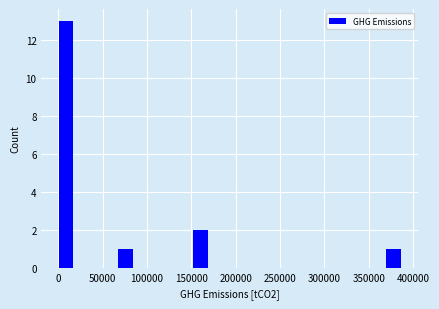

Read against the x-axis, roughly where is the centre of the tallest bar?

10000